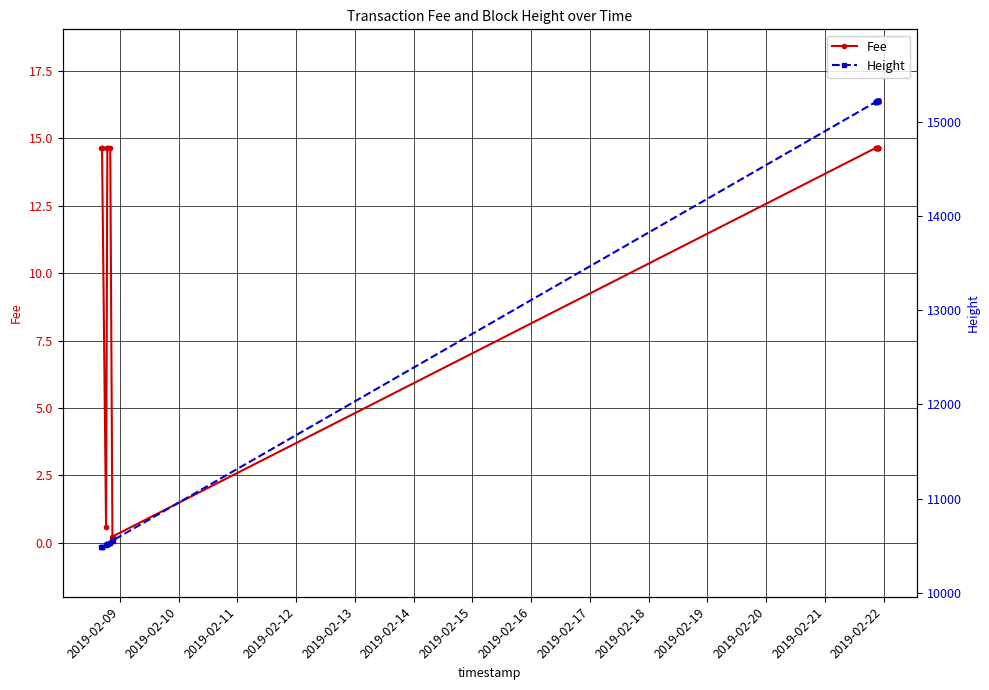

What is the sum of all Height values?

257291.0